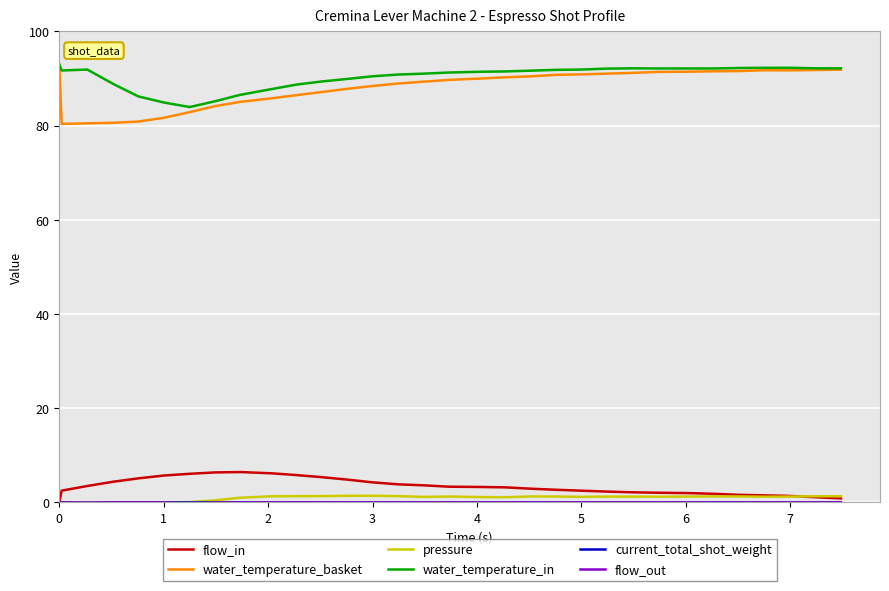

Does the chart display data point markers on the line(s)?

No